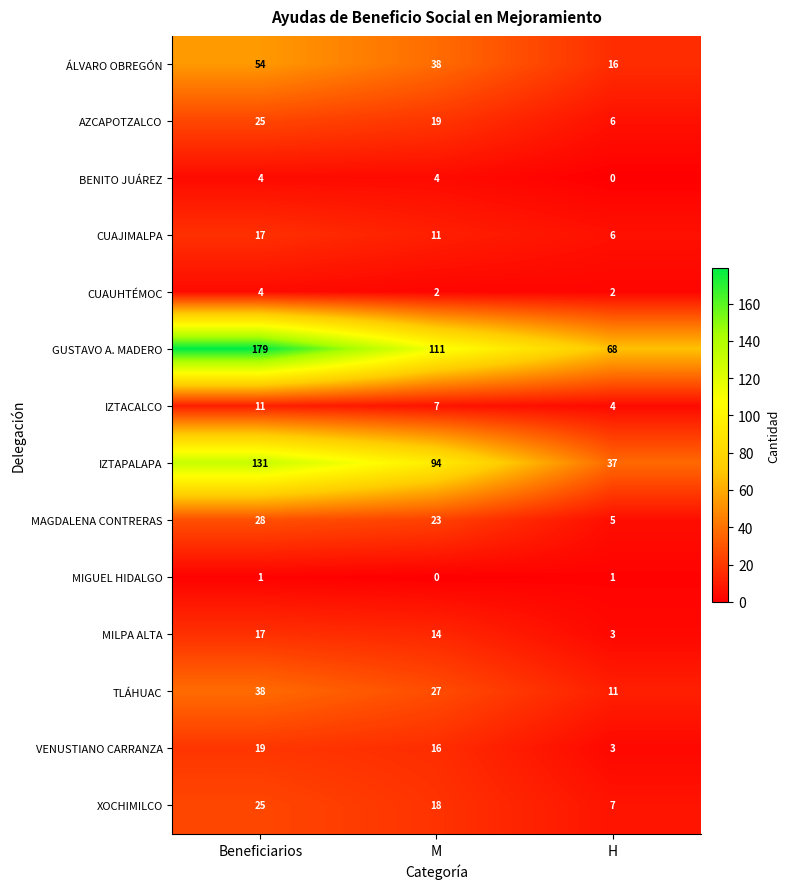

How many AZCAPOTZALCO values are between 6 and 25?

3